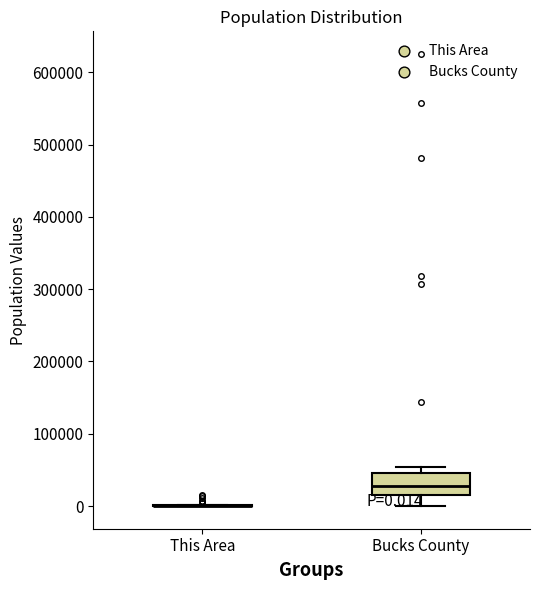

Comparing the boxes themselves (not the whiskers), which one is the tallest?

Bucks County